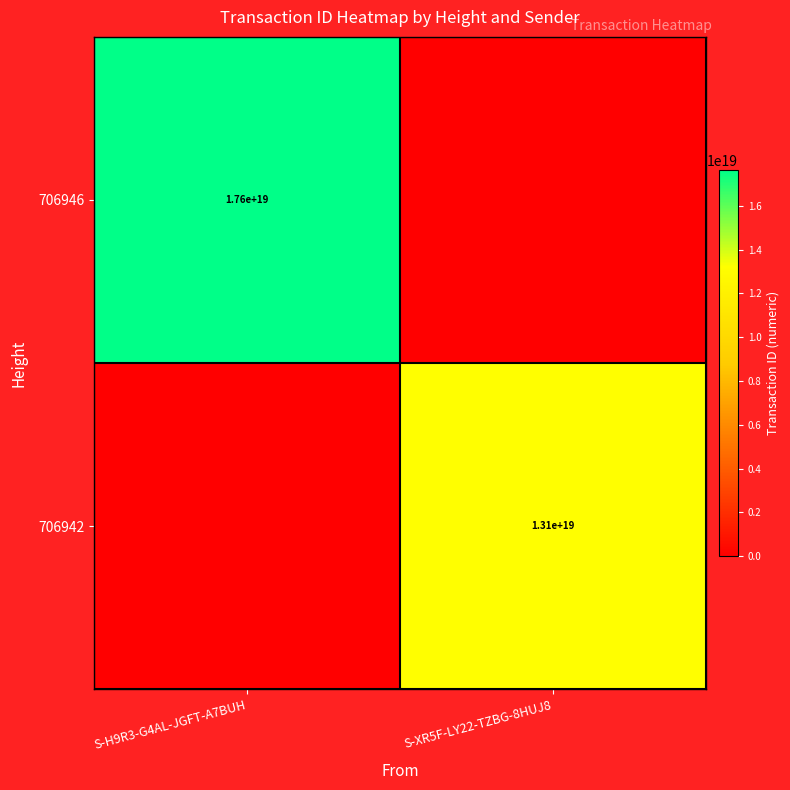

True or false: 706942 has a value of 6226883424328306688 at S-XR5F-LY22-TZBG-8HUJ8.

False